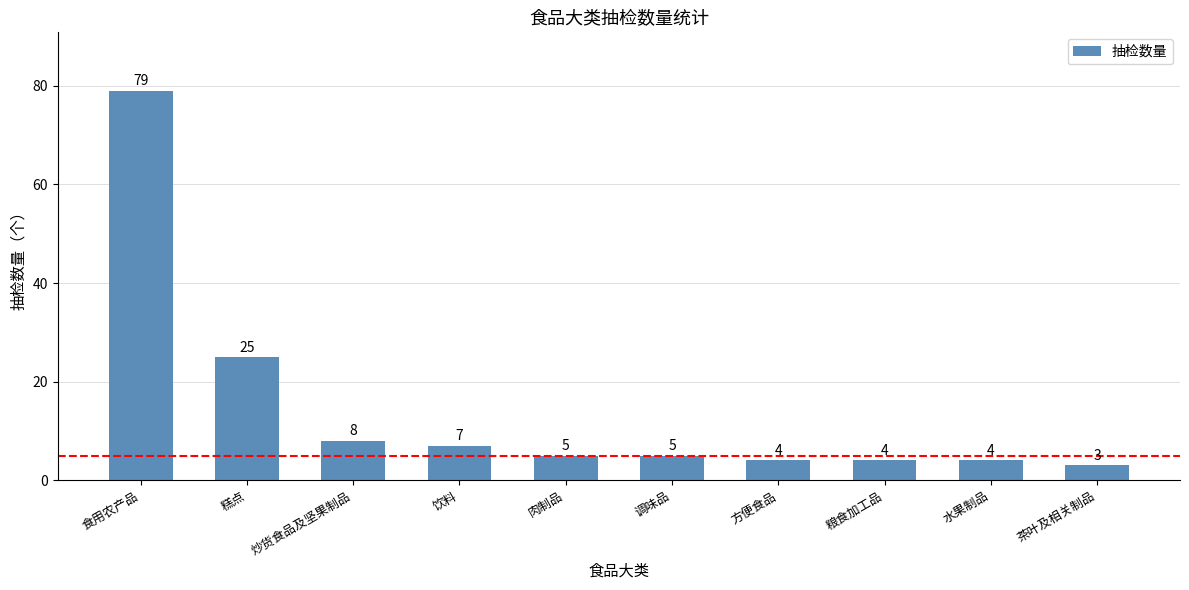

What is the average value?

14